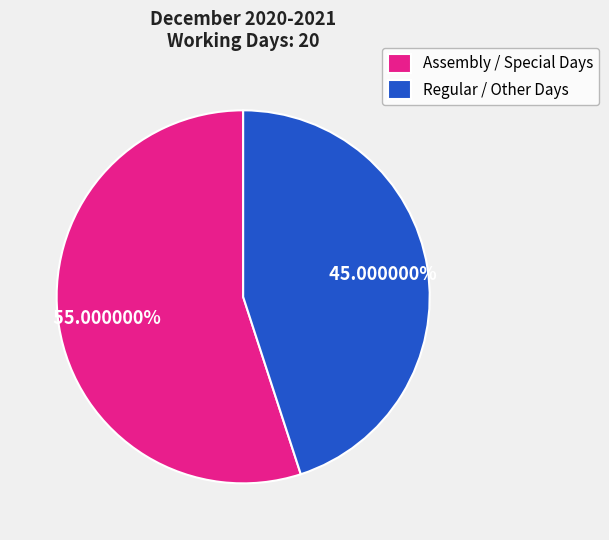

To the nearest percent, what is the difference between the largest and smallest slice percentages?

10%